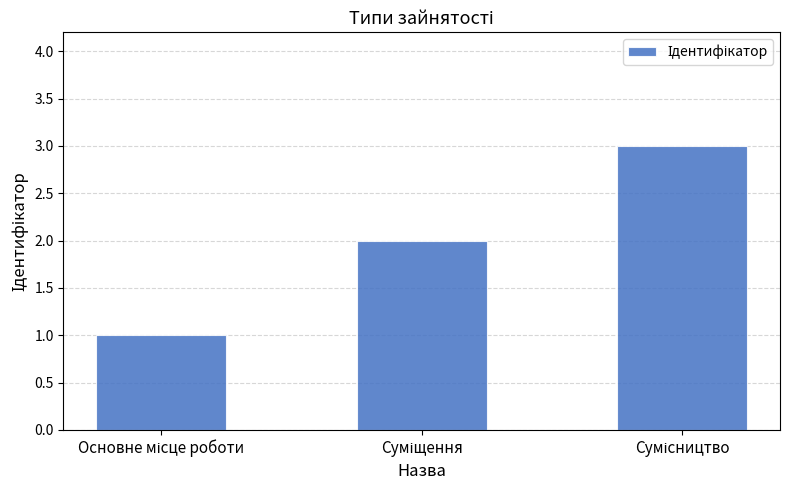

What is the maximum value shown in the chart?

3